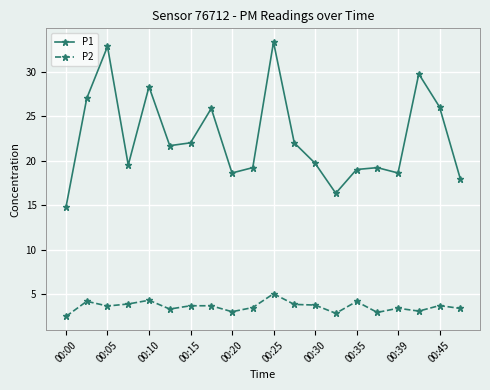

Rank the series by their average value, from lowest to highest.

P2, P1